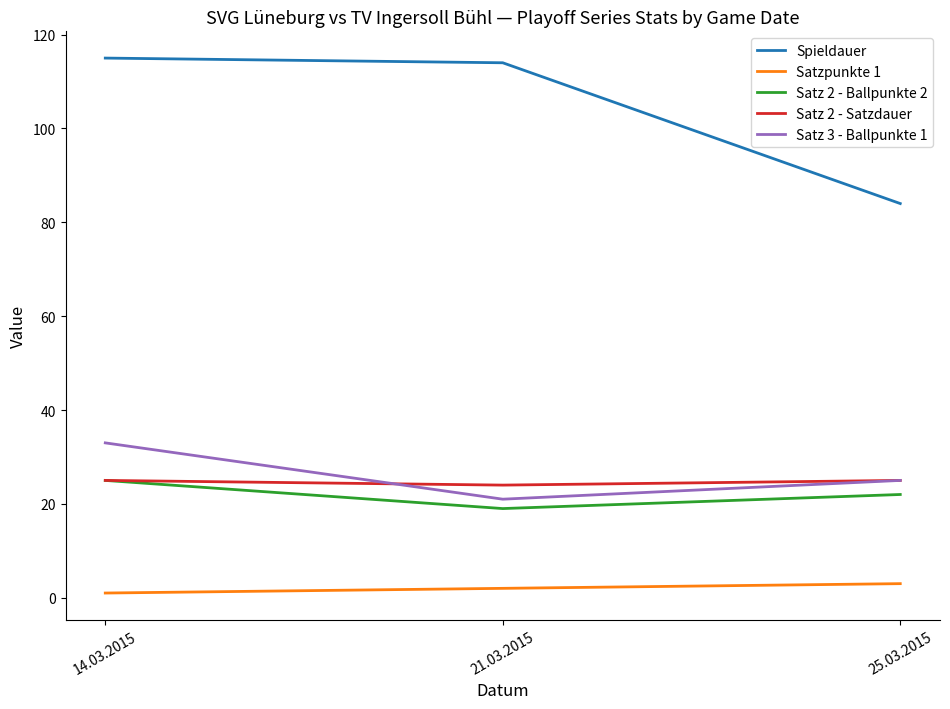

How many categories are shown in the chart?

3